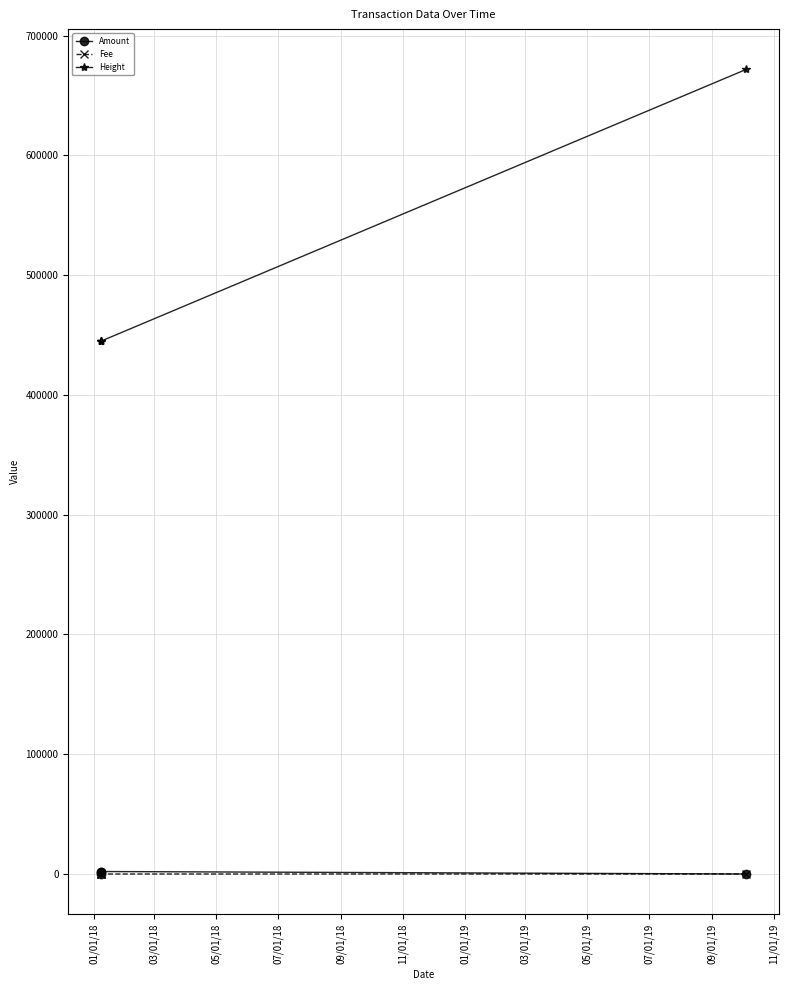

Which series has the widest spread of values?

Height